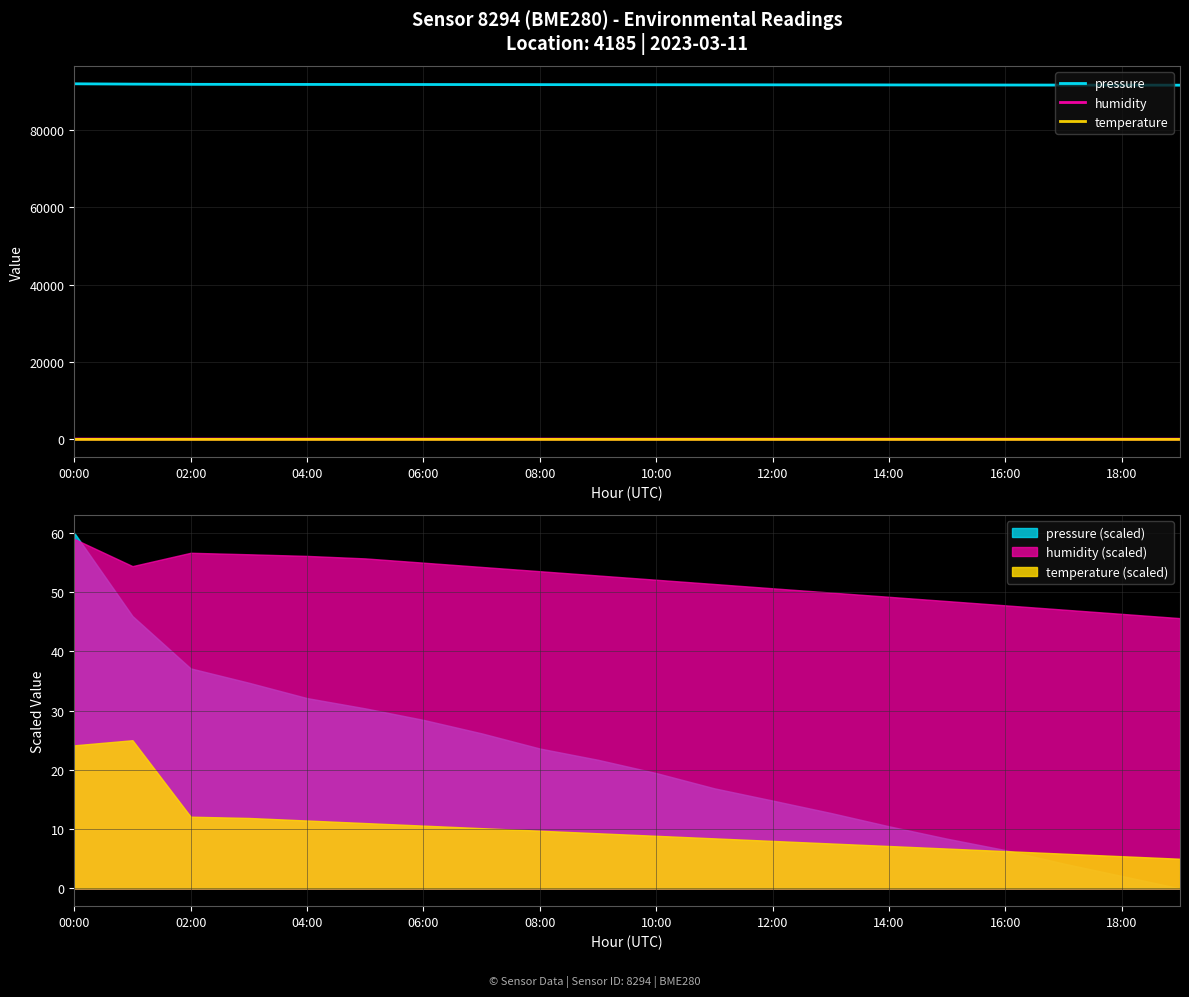

True or false: pressure has more than 2 points higher than both neighbors.

False